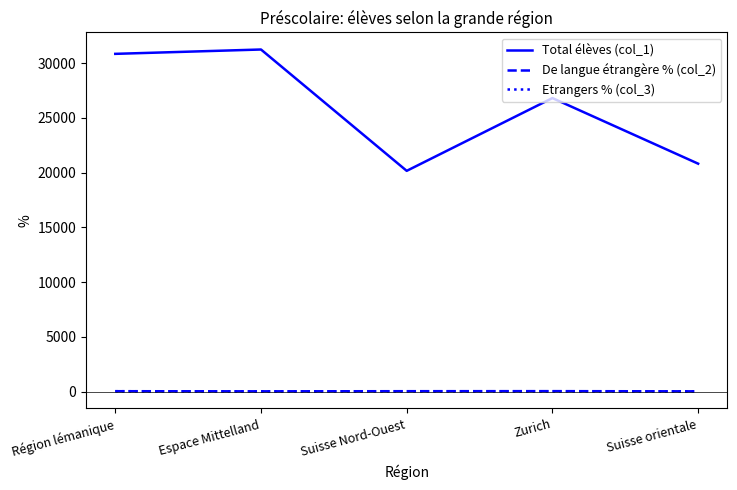

Which series has the largest range (max minus min)?

Total élèves (col_1)